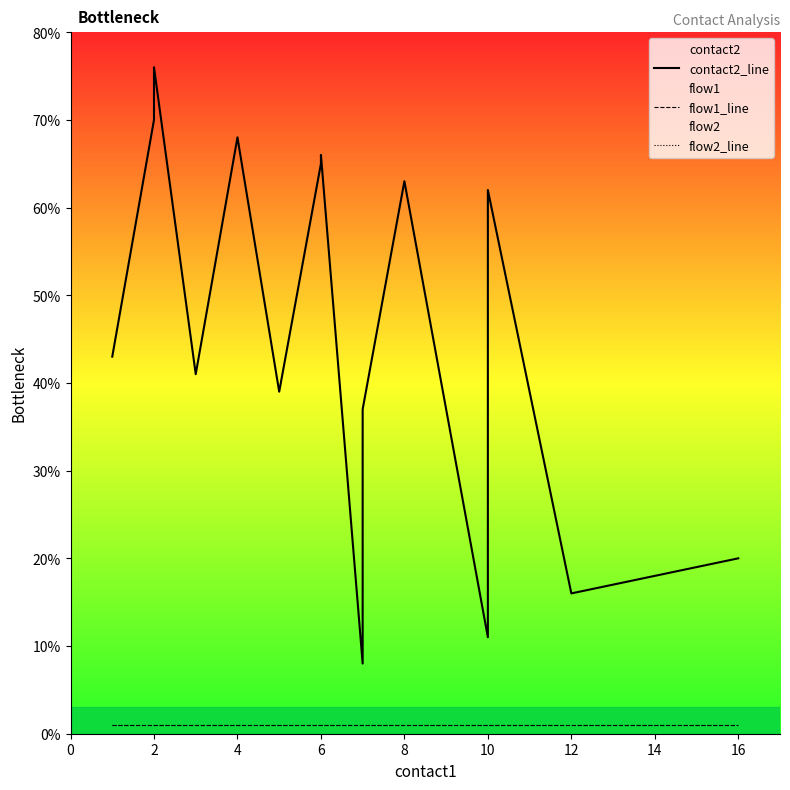

At 16, list the series in order from smallest to largest.

flow1_line, flow2_line, contact2_line